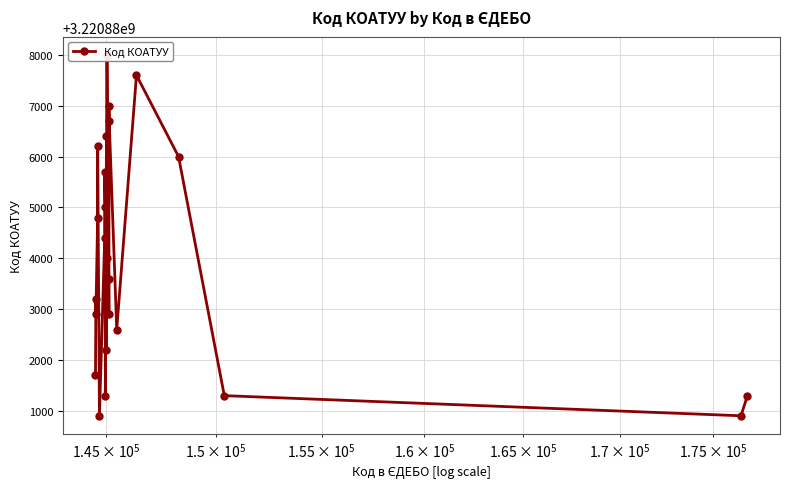

How many lines are shown in the chart?

1